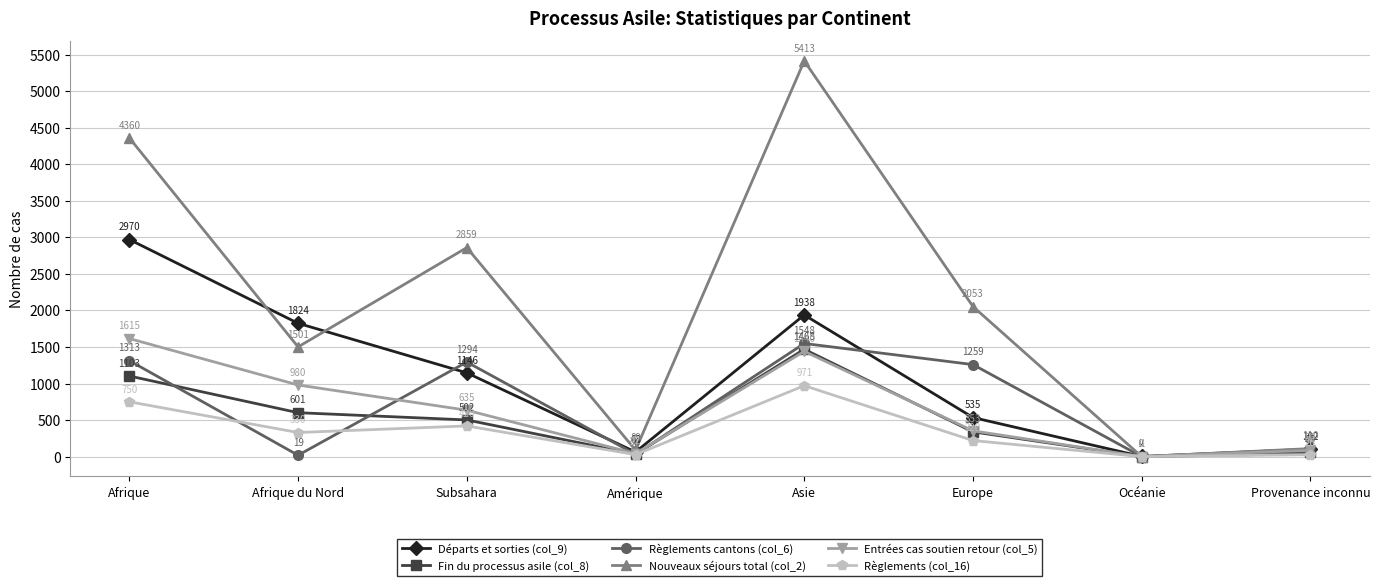

In Entrées cas soutien retour (col_5), how many points are higher than both neighbors (excluding endpoints)?

1